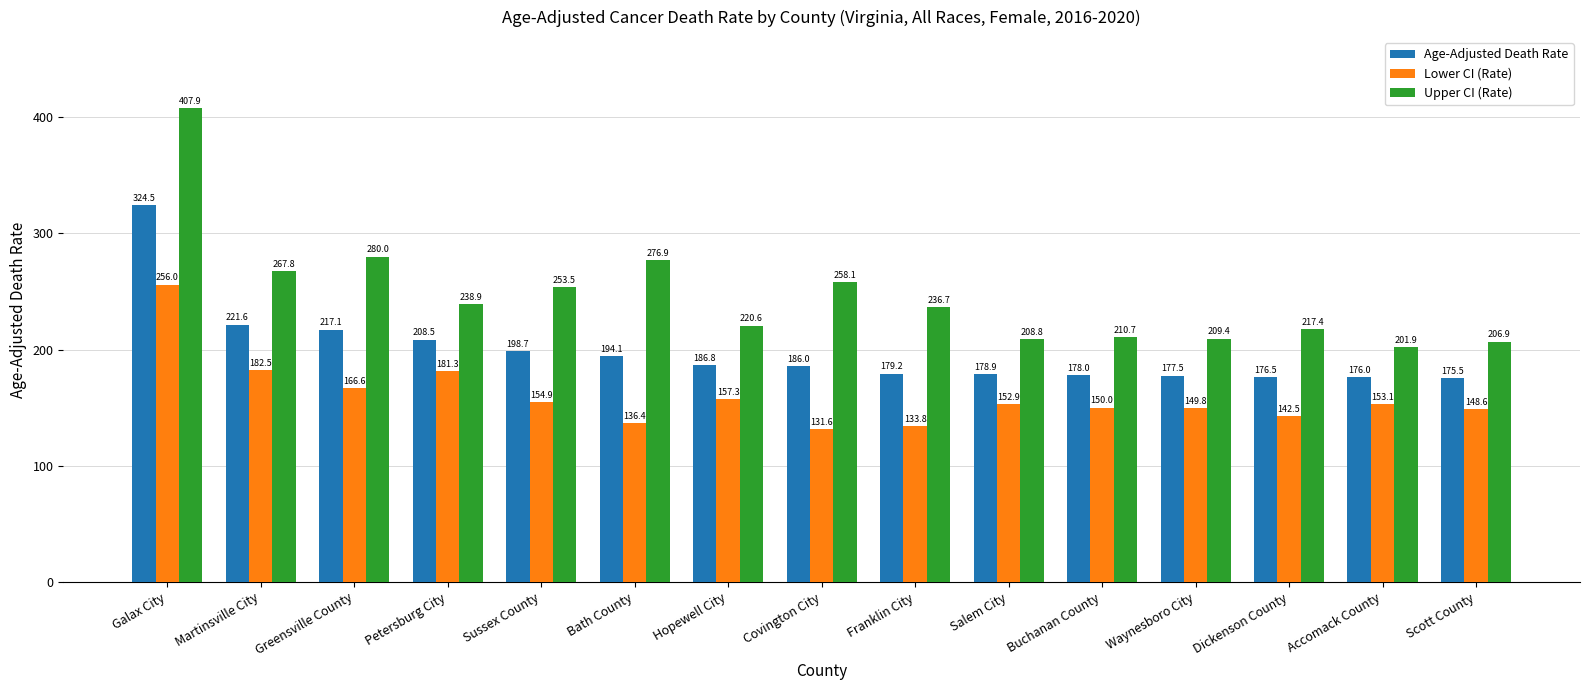

What is the value of the Lower CI (Rate) bar at the 6th from the left?

136.4